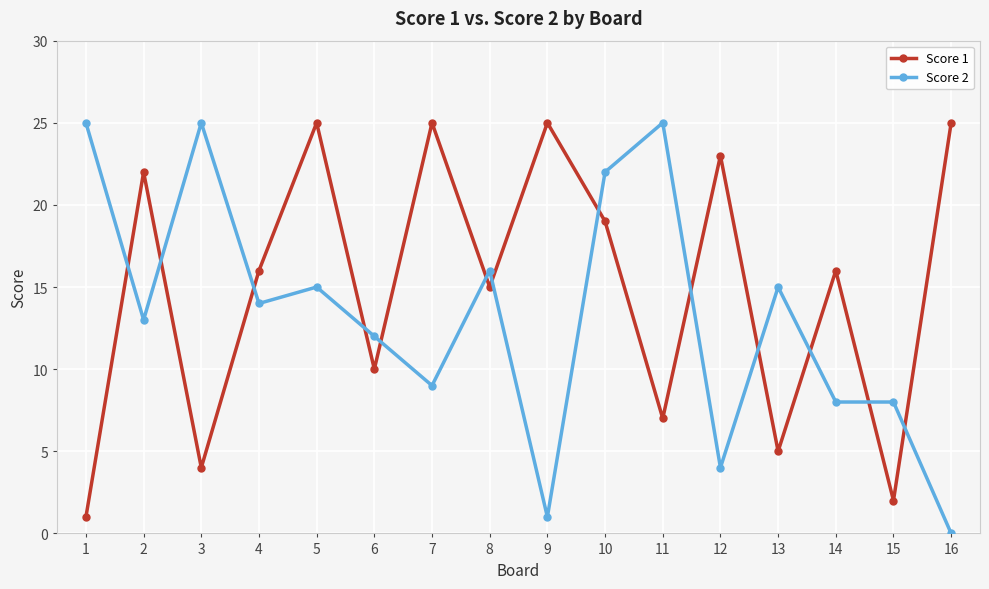

How many series are shown in this chart?

2